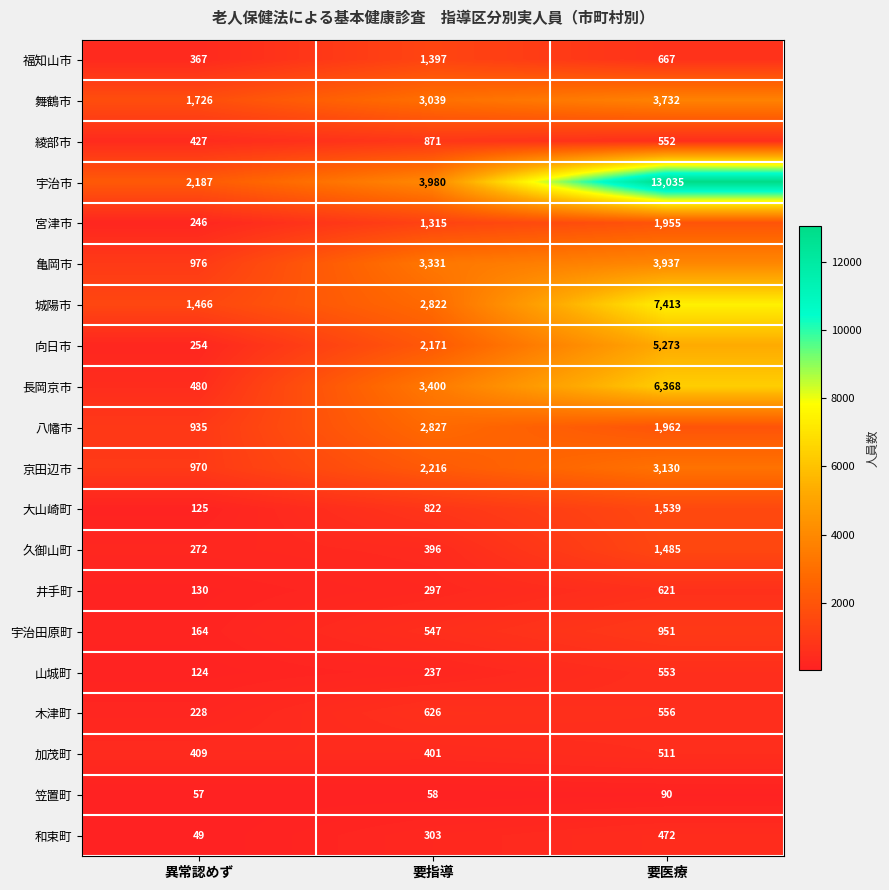

How many series are shown in this chart?

20